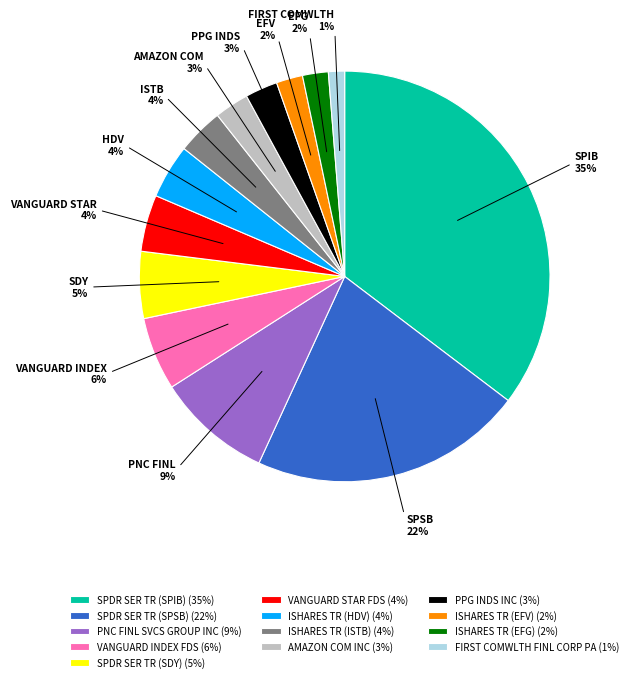

Is it true that ISHARES TR (EFG) is 2% of the pie?

True